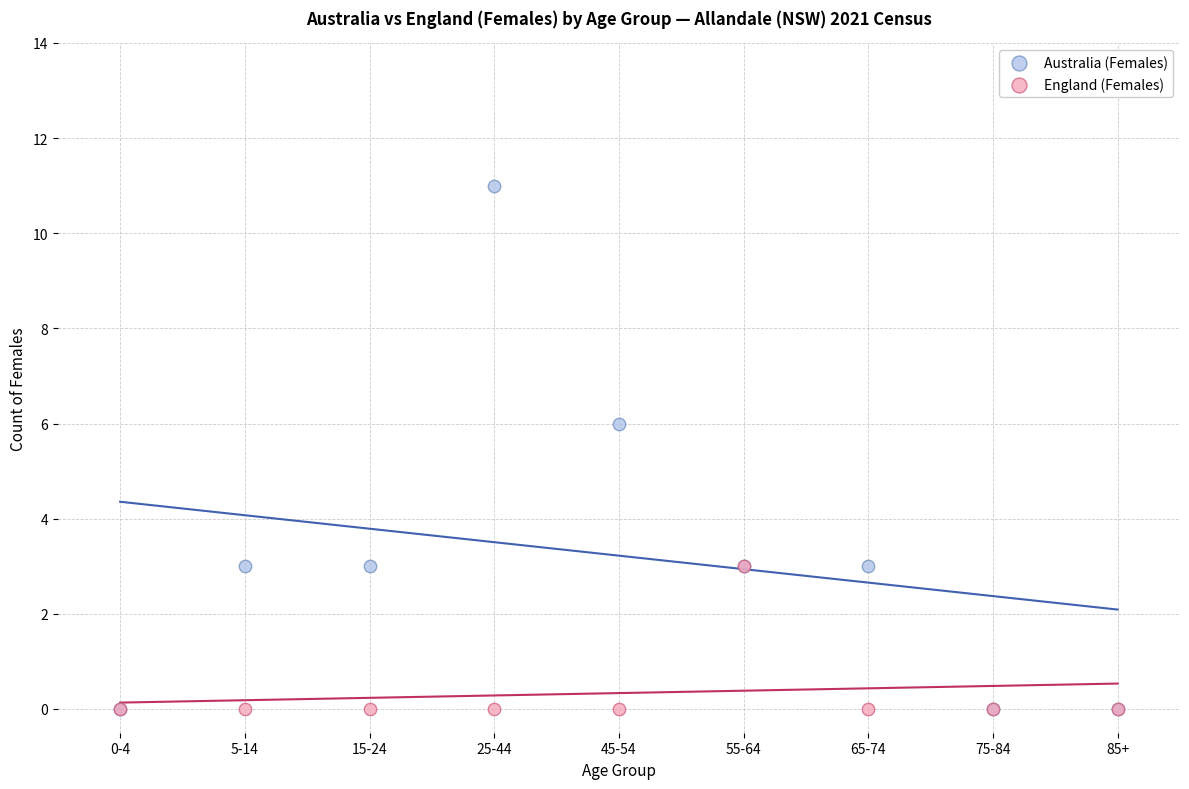

Which series reaches the maximum Y coordinate?

Australia (Females)